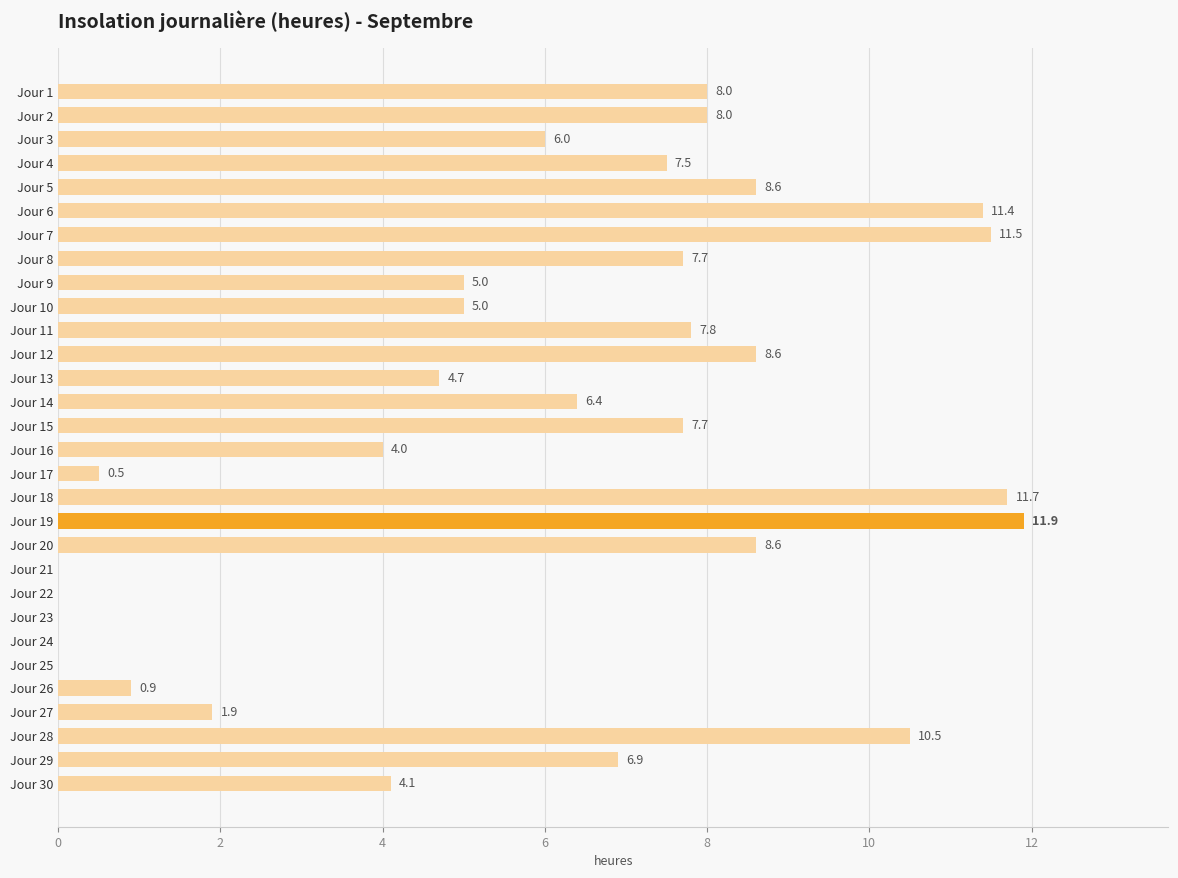

Is it true that the value at Jour 5 is 8.6?

True